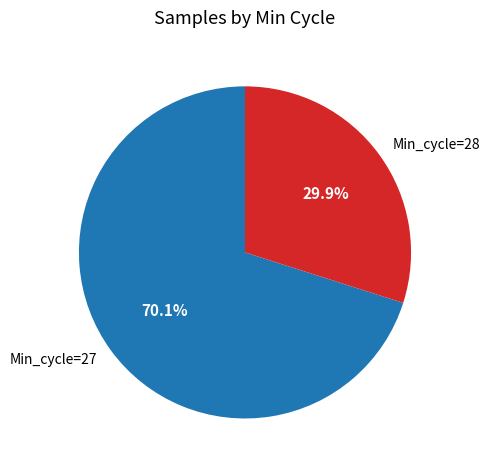

How many slices are in this pie chart?

2